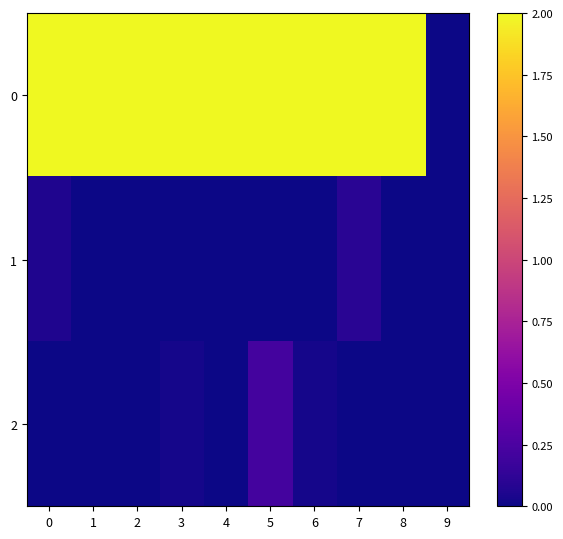

Reading right to left, extract all data points from this chart.

0: 9=0.0	8=2.0	7=2.0	6=2.0	5=2.0	4=2.0	3=2.0	2=2.0	1=2.0	0=2.0
1: 9=0.0	8=0.0	7=0.1	6=0.0	5=0.0	4=0.0	3=0.0	2=0.0	1=0.0	0=0.1
2: 9=0.0	8=0.0	7=0.0	6=0.0	5=0.2	4=0.0	3=0.0	2=0.0	1=0.0	0=0.0